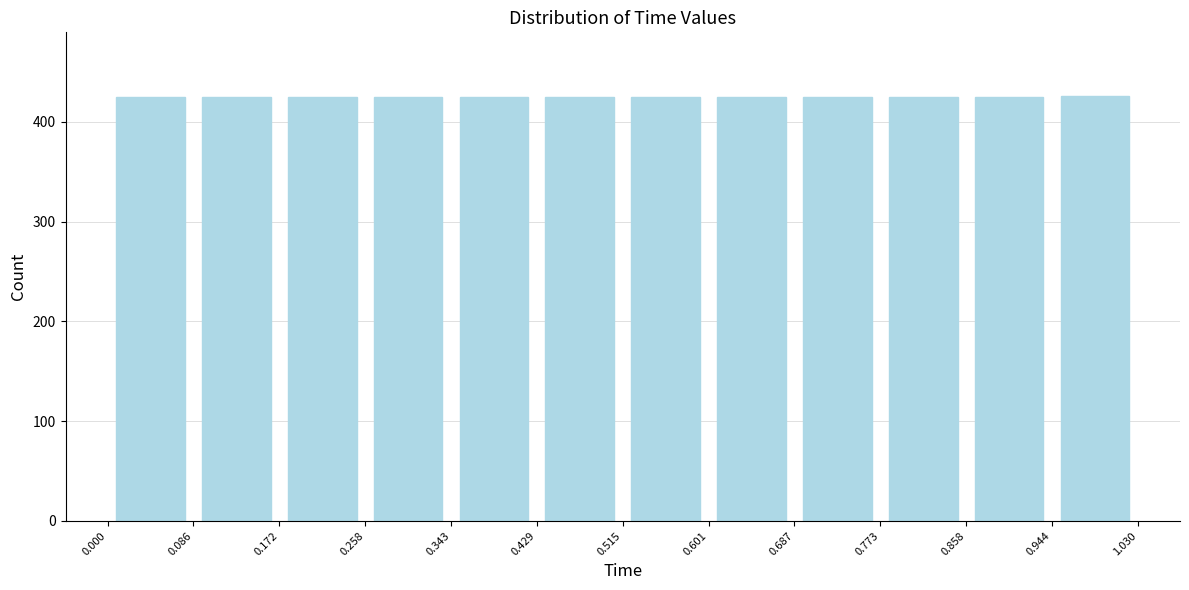

Reading left to right, list every bar in this chart as the range it spans on the x-axis followed by its height. The values are not printed on the chart, so give them approximately, as read against the axis.

0.000 to 0.086: 430
0.086 to 0.172: 430
0.172 to 0.258: 430
0.258 to 0.343: 430
0.343 to 0.429: 430
0.429 to 0.515: 430
0.515 to 0.601: 430
0.601 to 0.687: 430
0.687 to 0.773: 430
0.773 to 0.858: 430
0.858 to 0.944: 430
0.944 to 1.030: 430